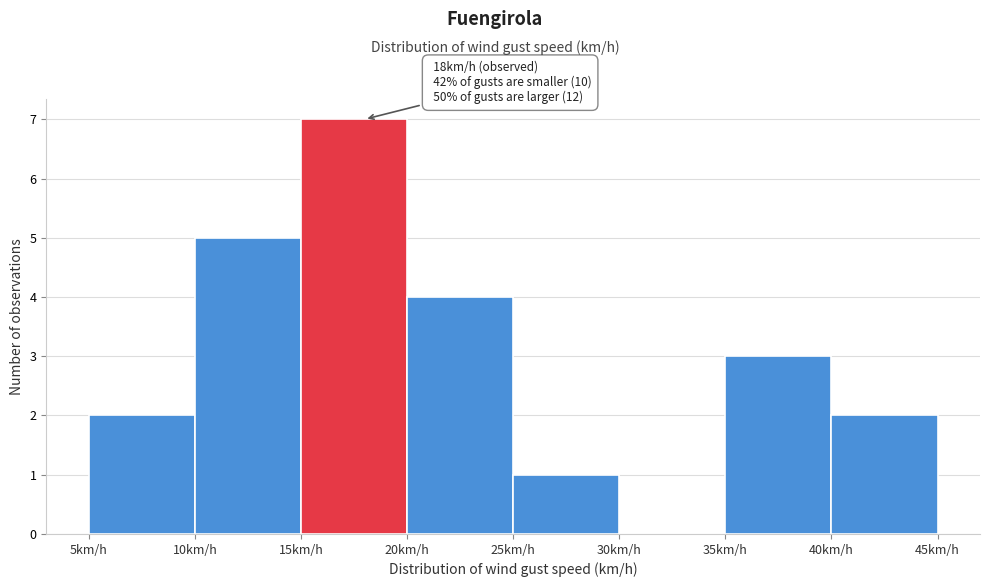

Which range on the x-axis has the tallest bar?

15 to 20